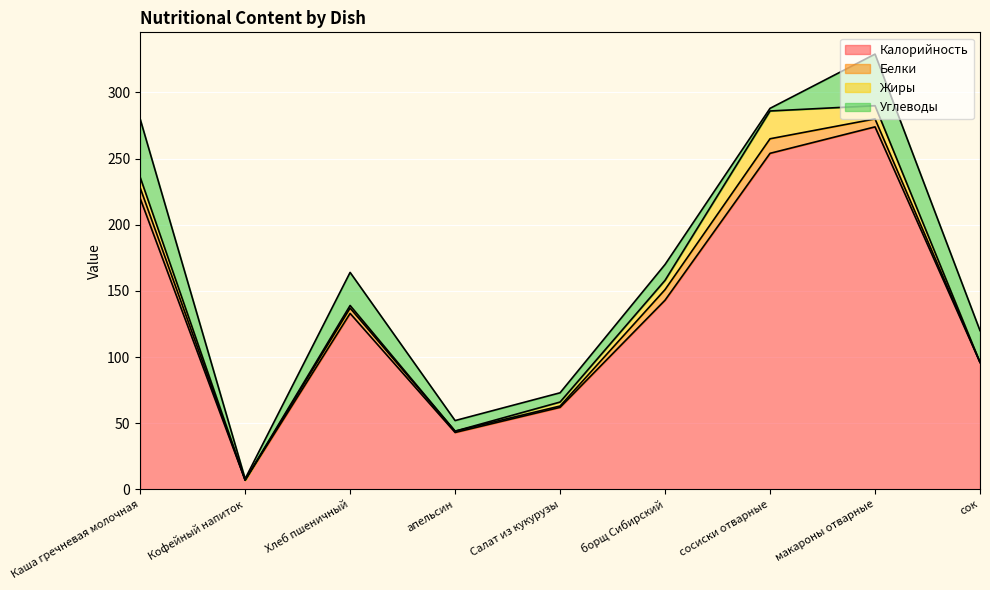

What is the total value across all series at апельсин?

52